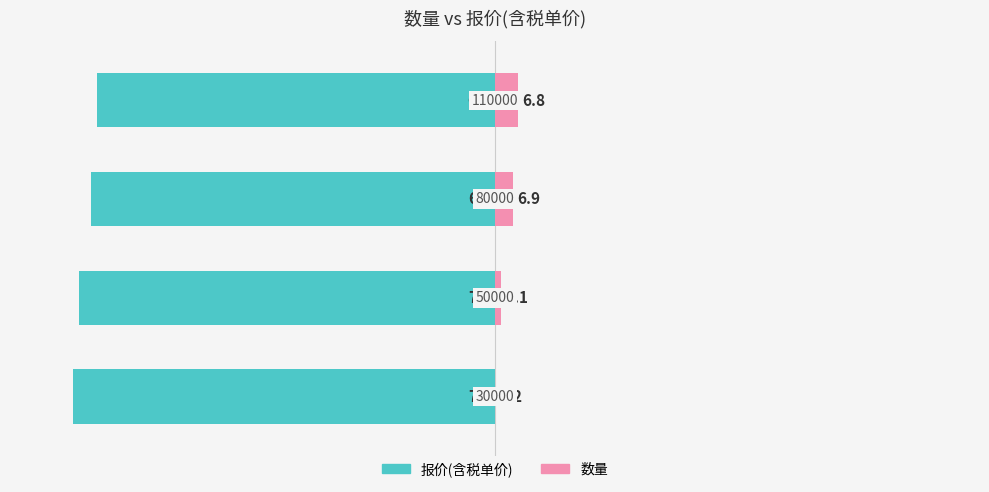

The value of 报价(含税单价) at 1 is -23.7. True or false?

False